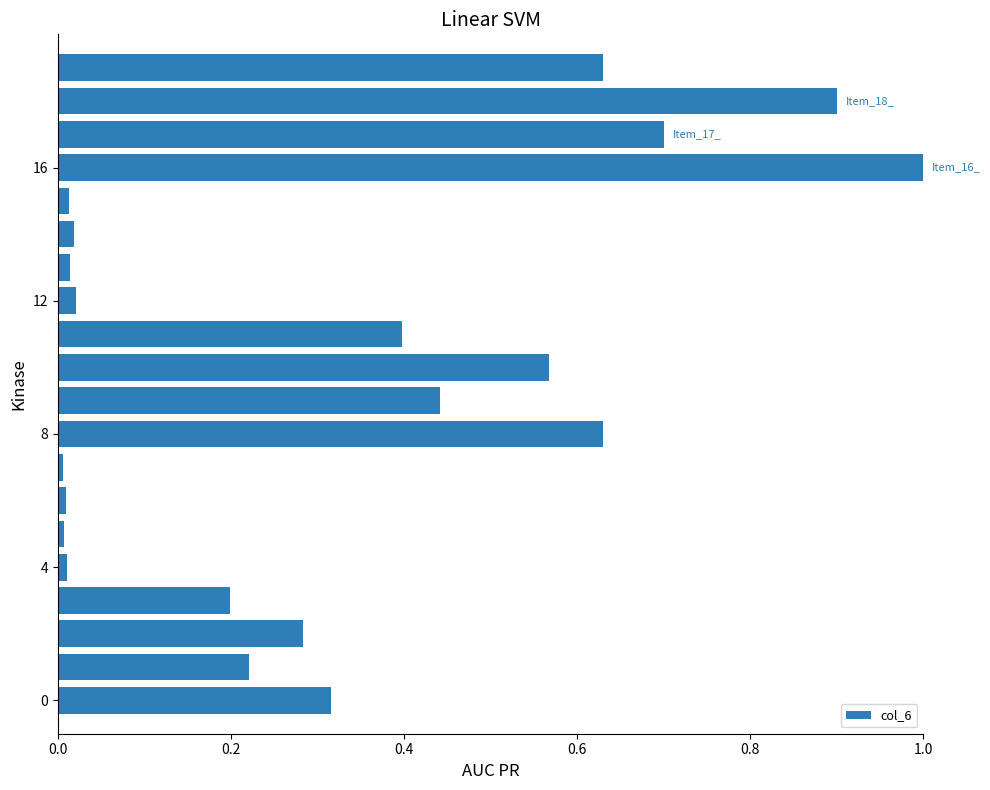

What is the difference between the maximum and minimum values?

1.0